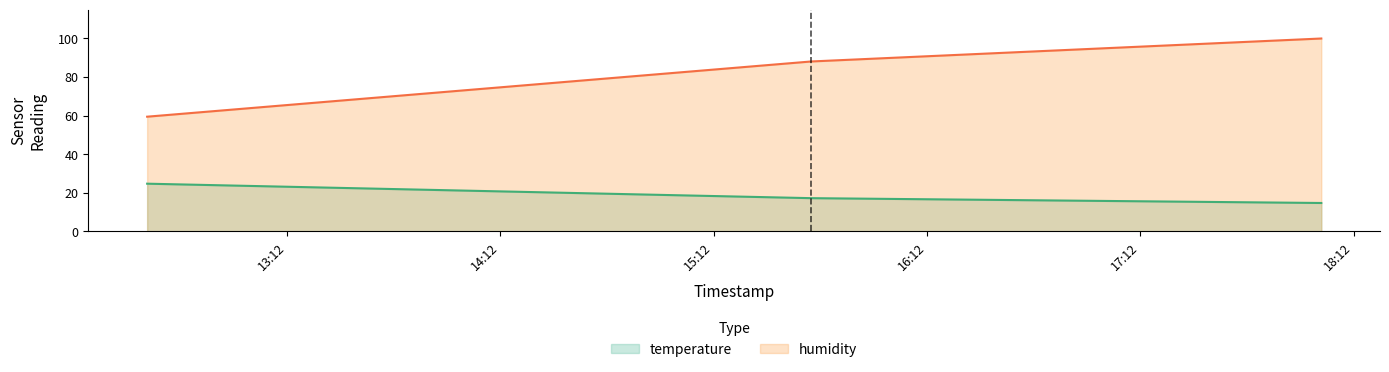

What is the approximate value of temperature at 2024-03-17T18:02:54?

14.7